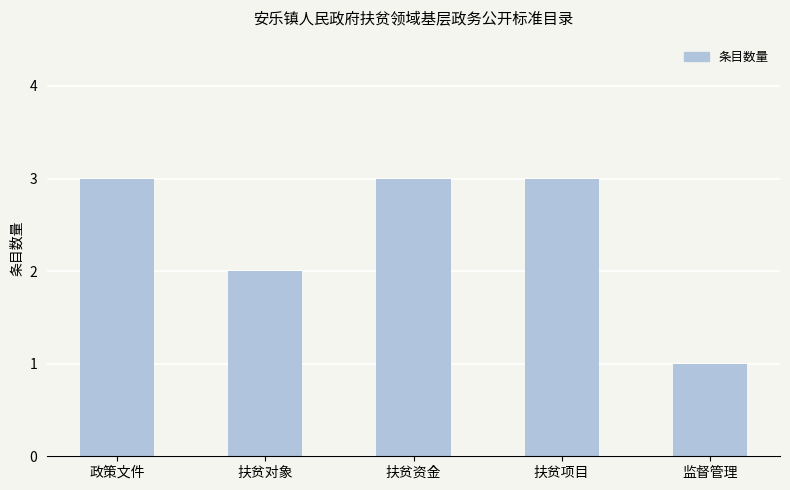

What is the label of the 3rd bar from the right?

扶贫资金